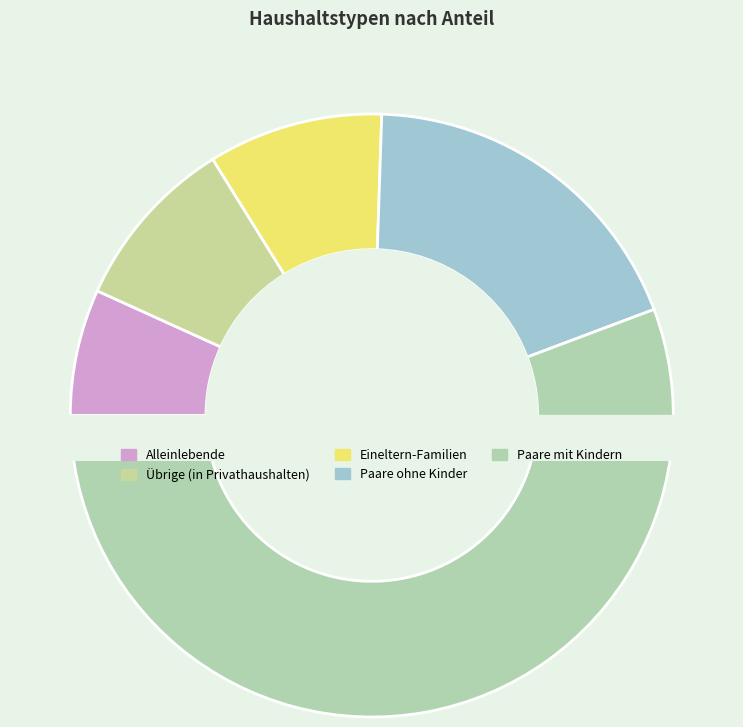

How many segments does this pie chart have?

5